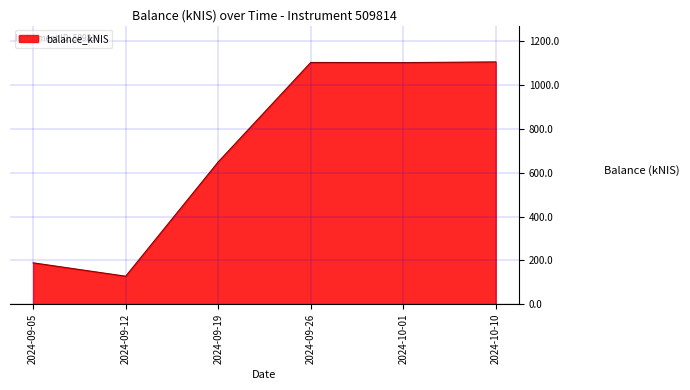

Does the chart display data point markers on the line(s)?

No